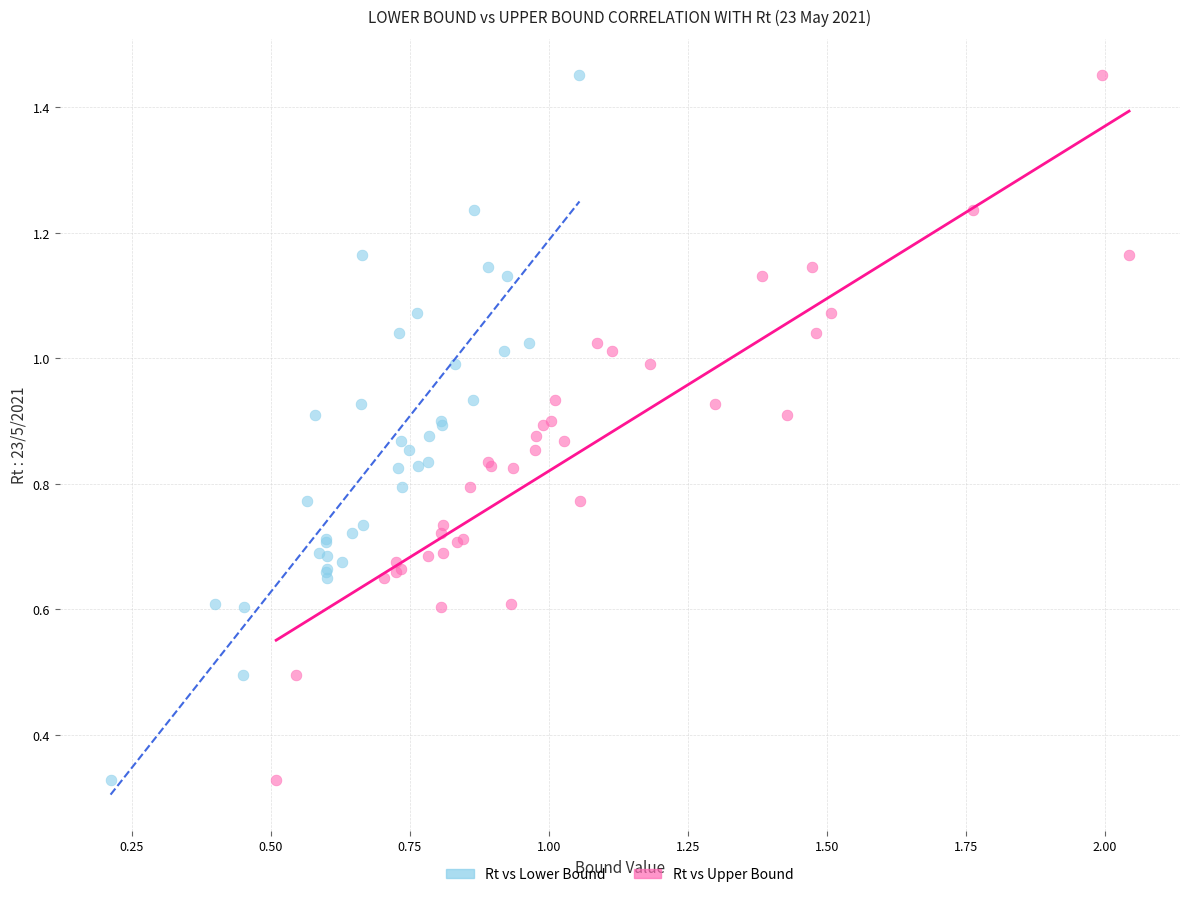

What are all the series names shown in the legend?

Rt vs Lower Bound, Rt vs Upper Bound